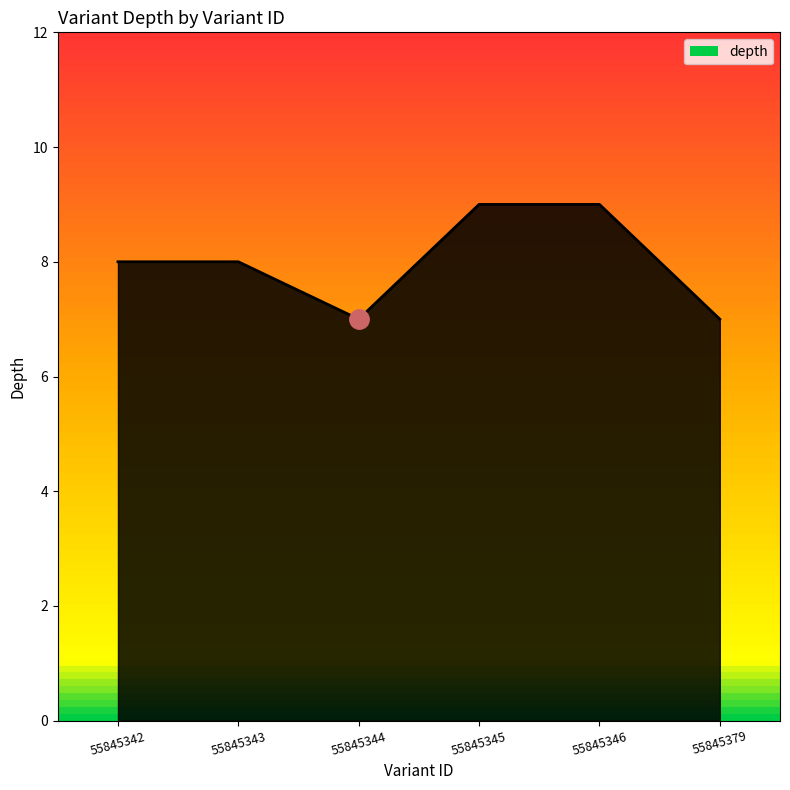

Reading left to right, extract all data points from this chart.

8	8	7	9	9	7